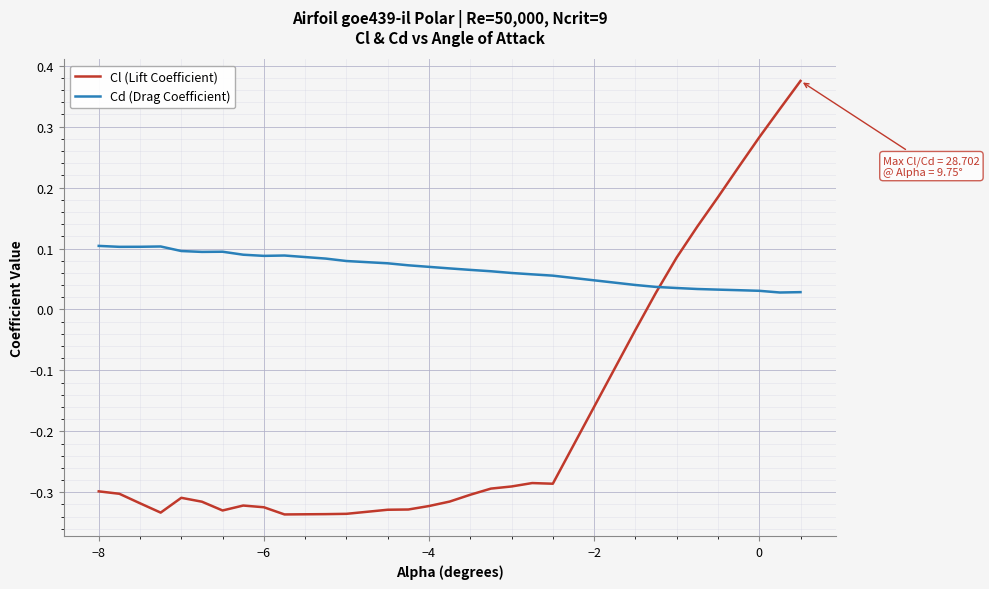

Rank the series by their maximum value, from lowest to highest.

Cd (Drag Coefficient), Cl (Lift Coefficient)